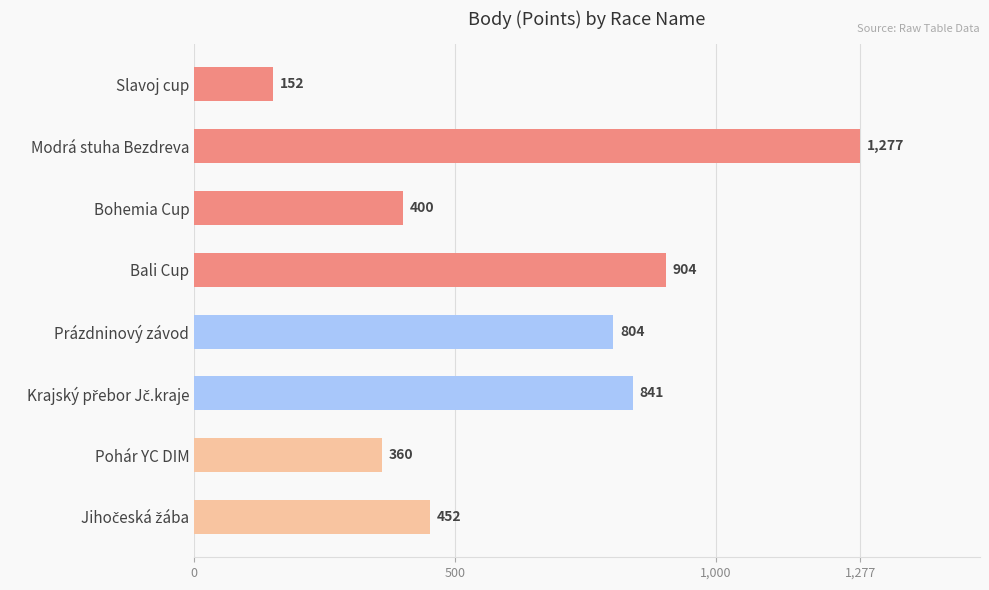

The value at Prázdninový závod is 804. True or false?

True